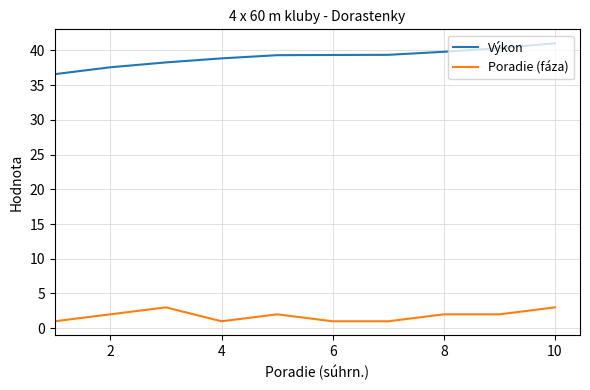

Which series has the largest total across all categories?

Výkon